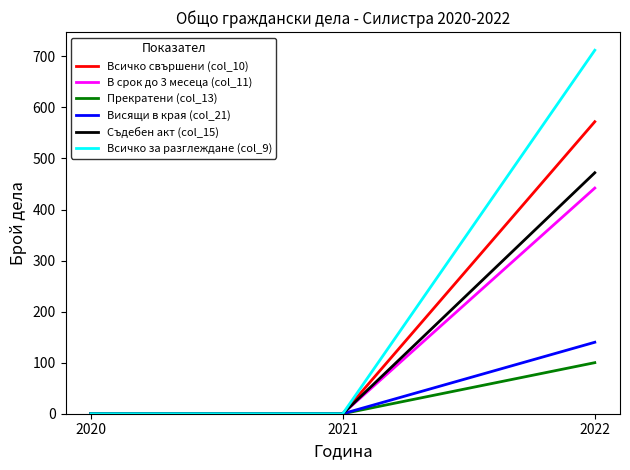

The value of Висящи в края (col_21) at 2020 is 46. True or false?

False